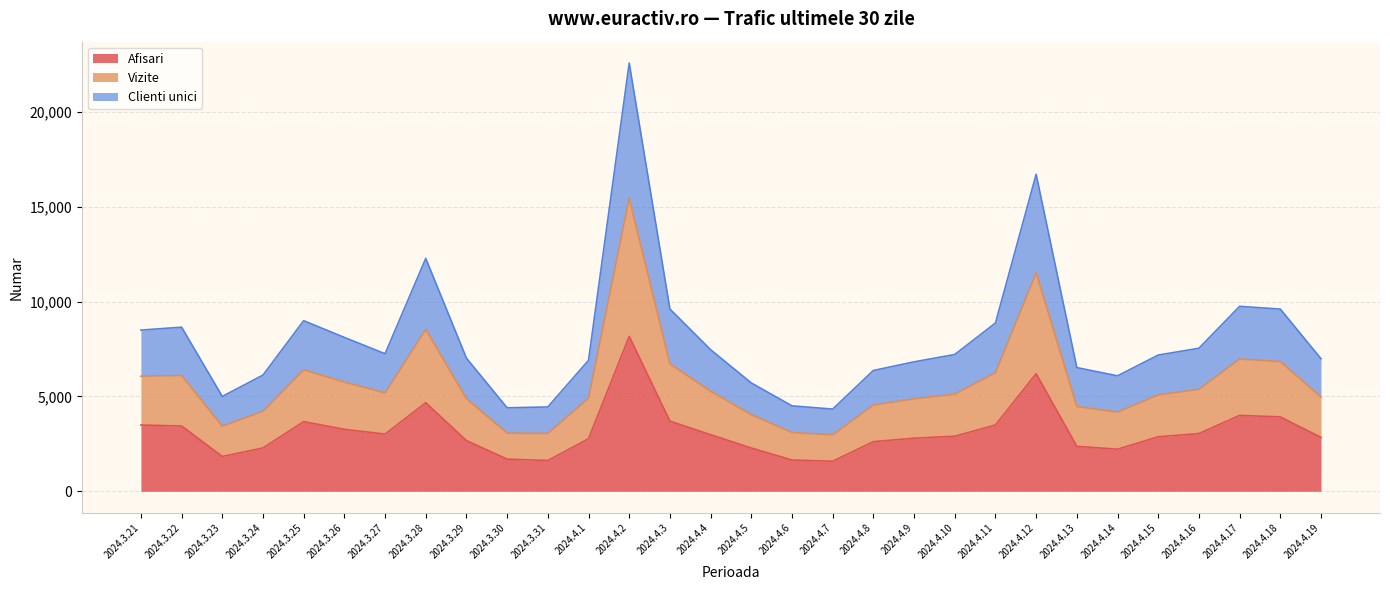

At which category is the sum across all series the highest?

2024.4.2